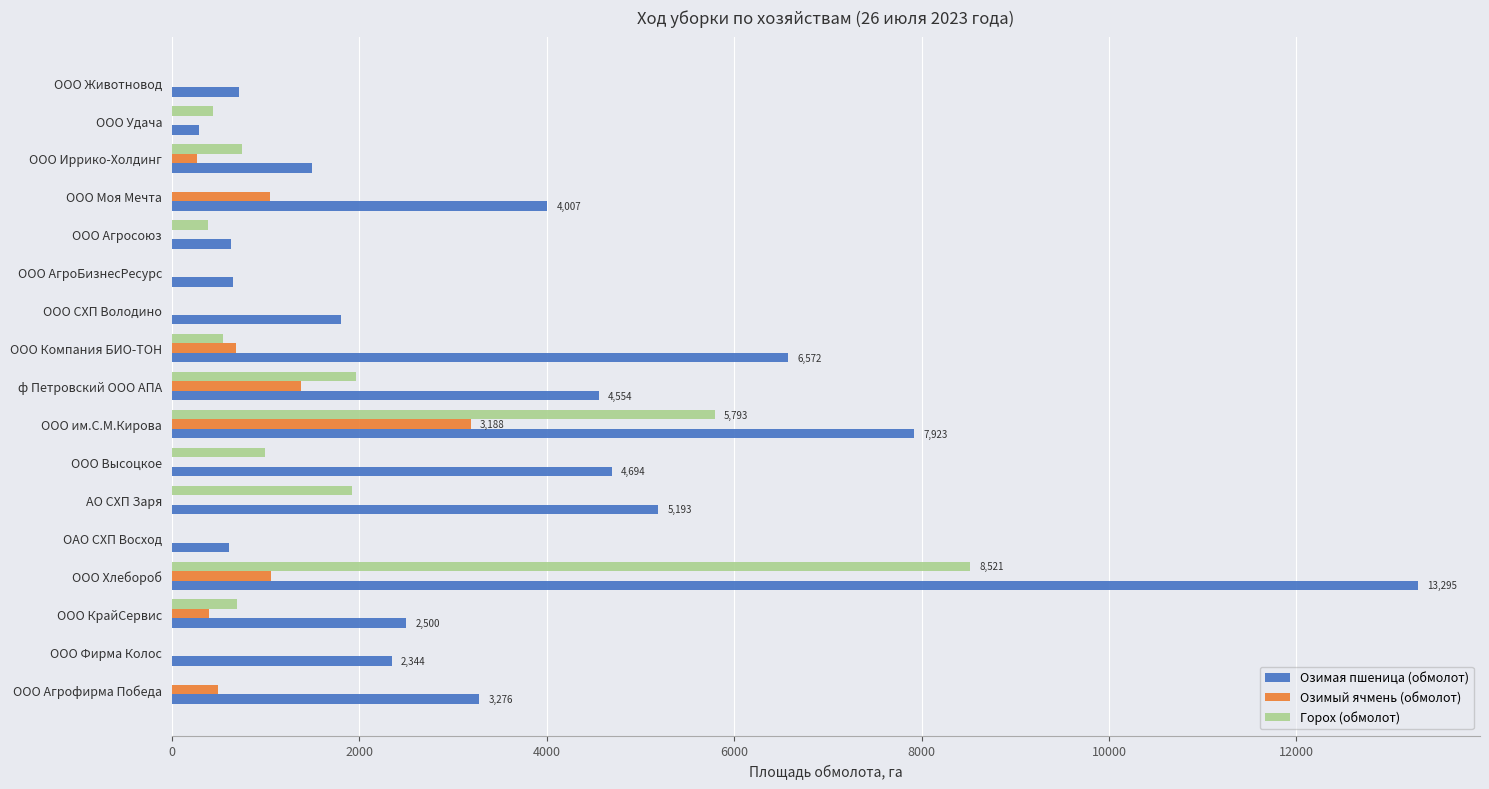

True or false: Озимый ячмень (обмолот) has a value of 684.0 at ООО Компания БИО-ТОН.

True